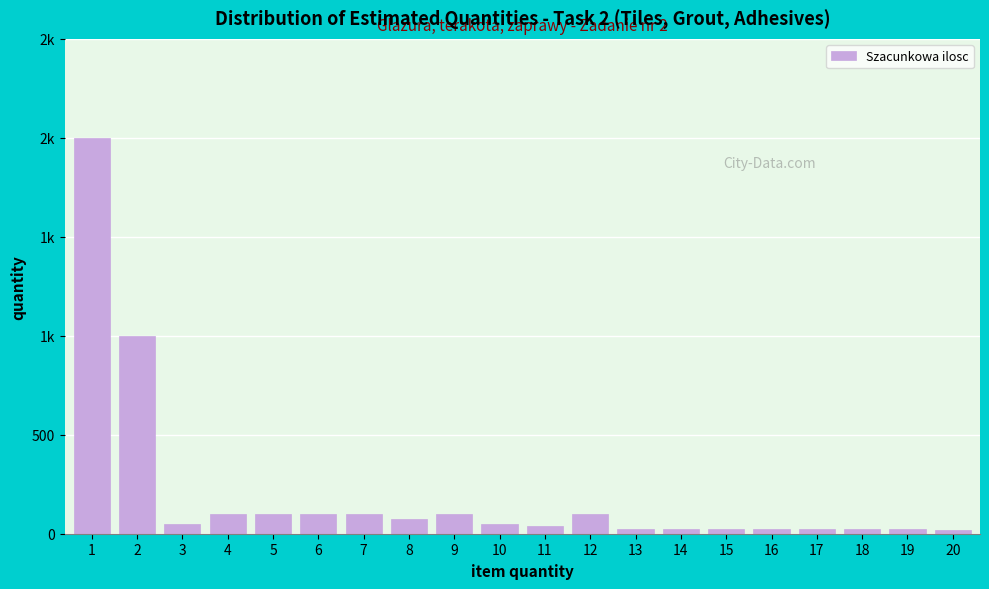

Are the bars horizontal?

No